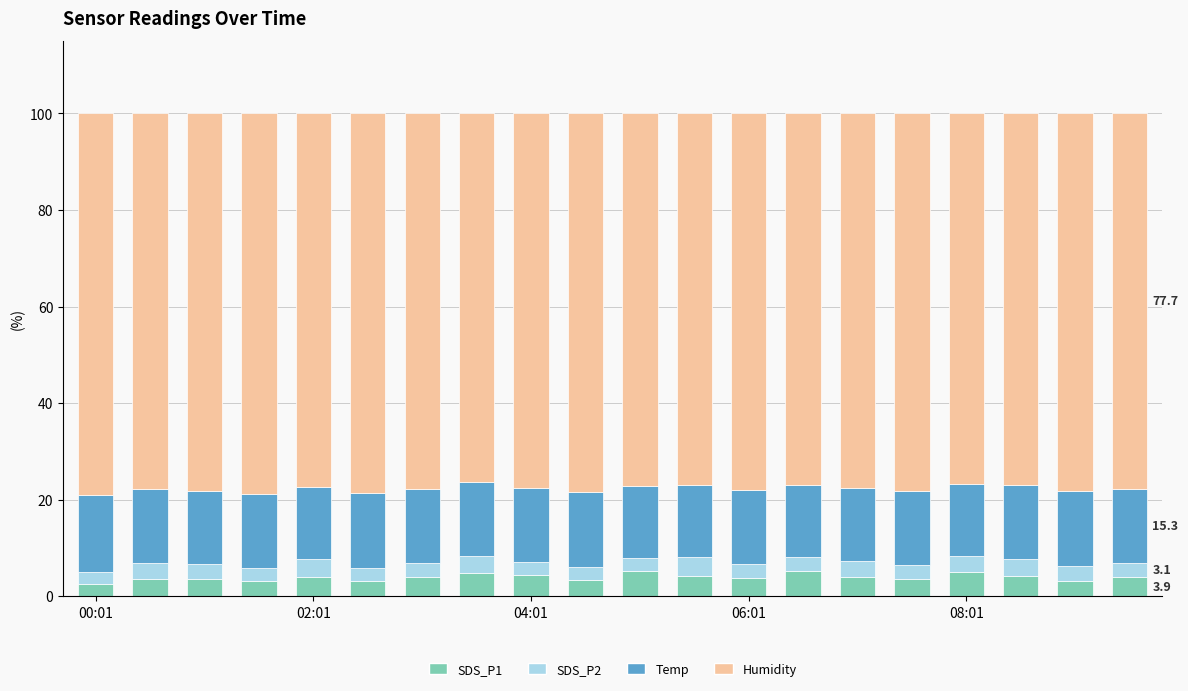

What is the difference between the maximum and minimum values in the SDS_P1 series?

2.7